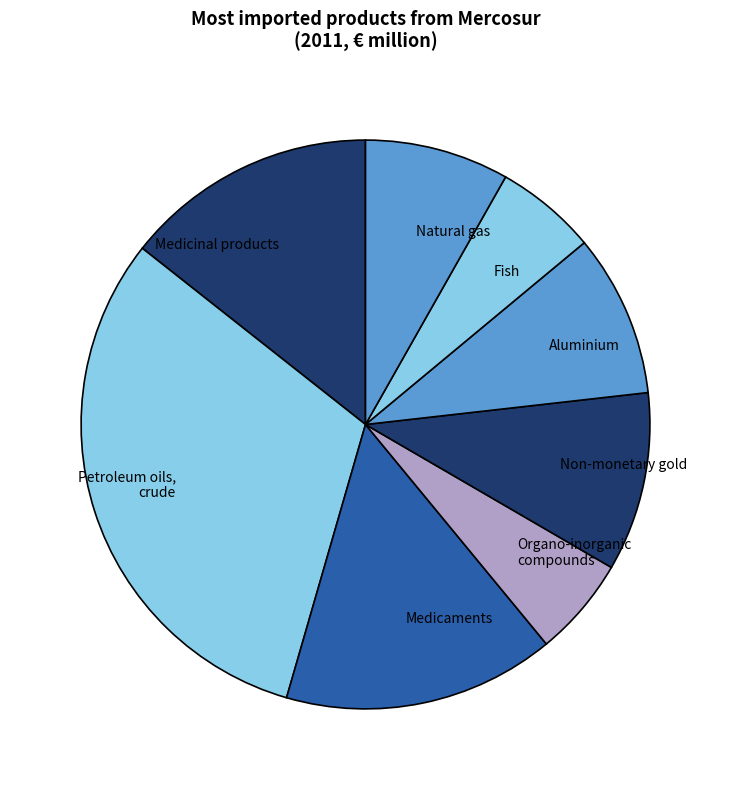

Which category has the biggest portion of the pie?

Petroleum oils, crude